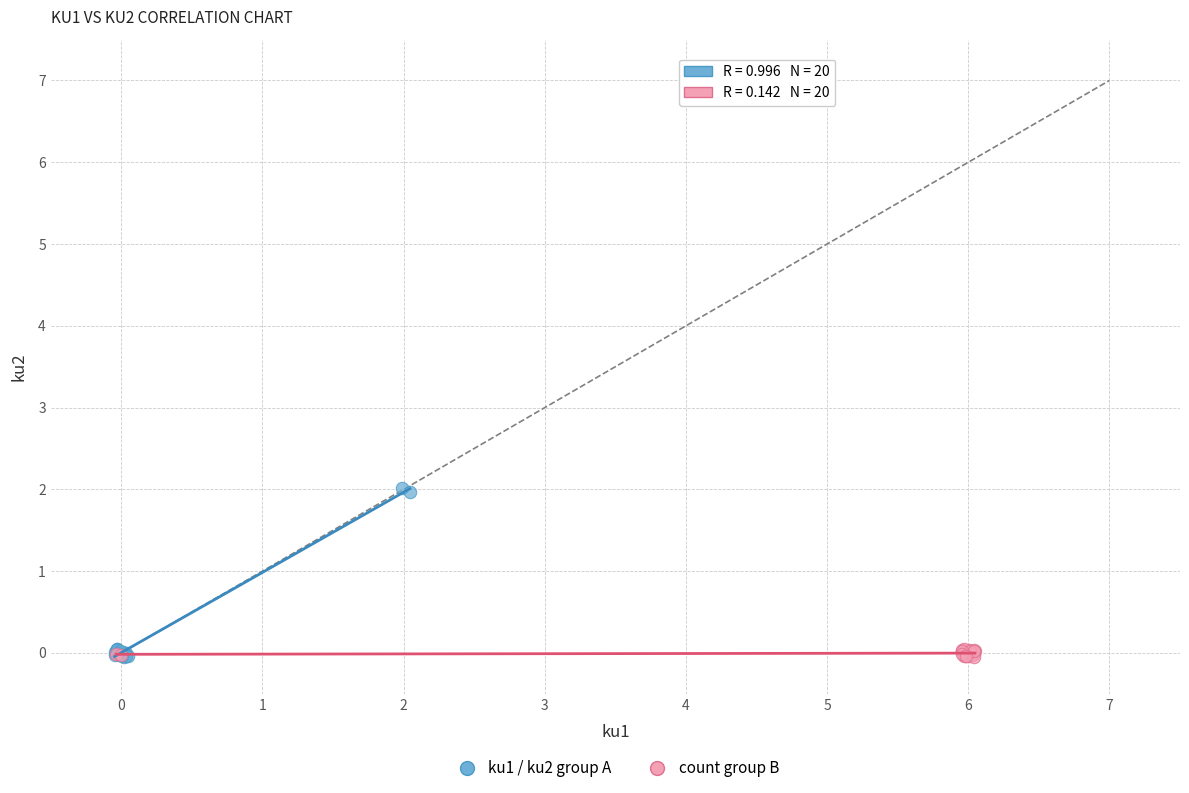

Which series reaches the maximum Y coordinate?

ku1 / ku2 group A